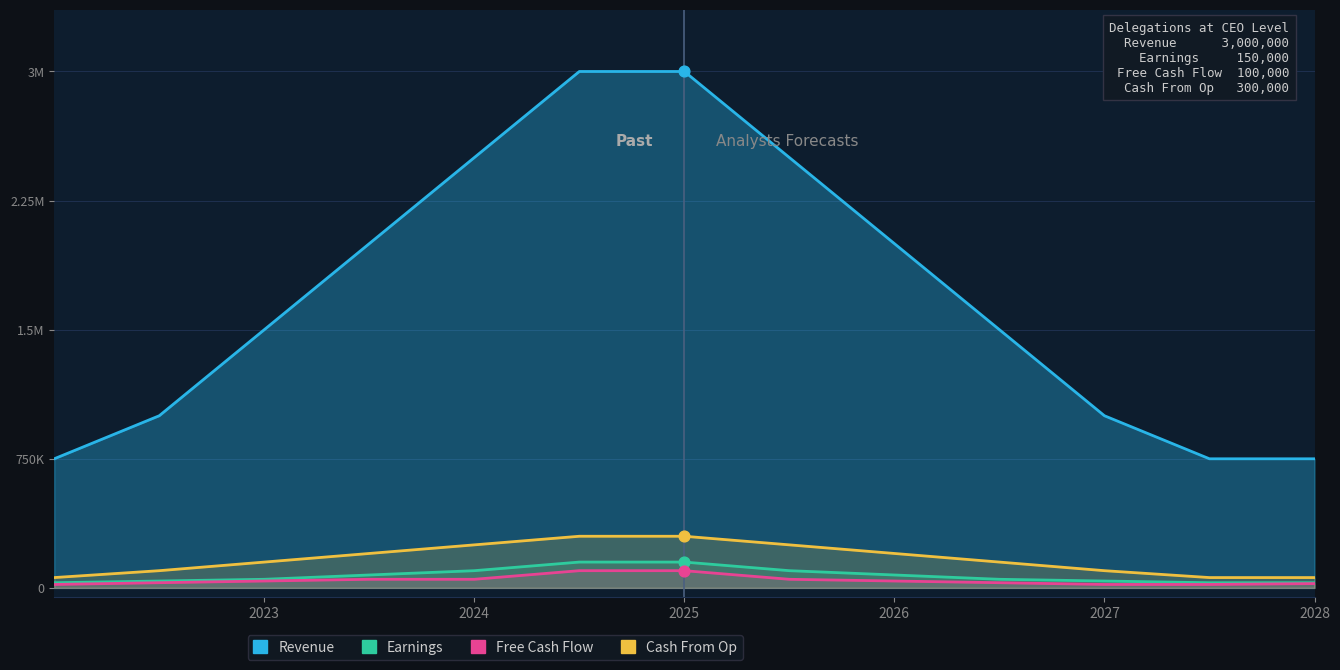

Which series contains the lowest Y value?

Free Cash Flow